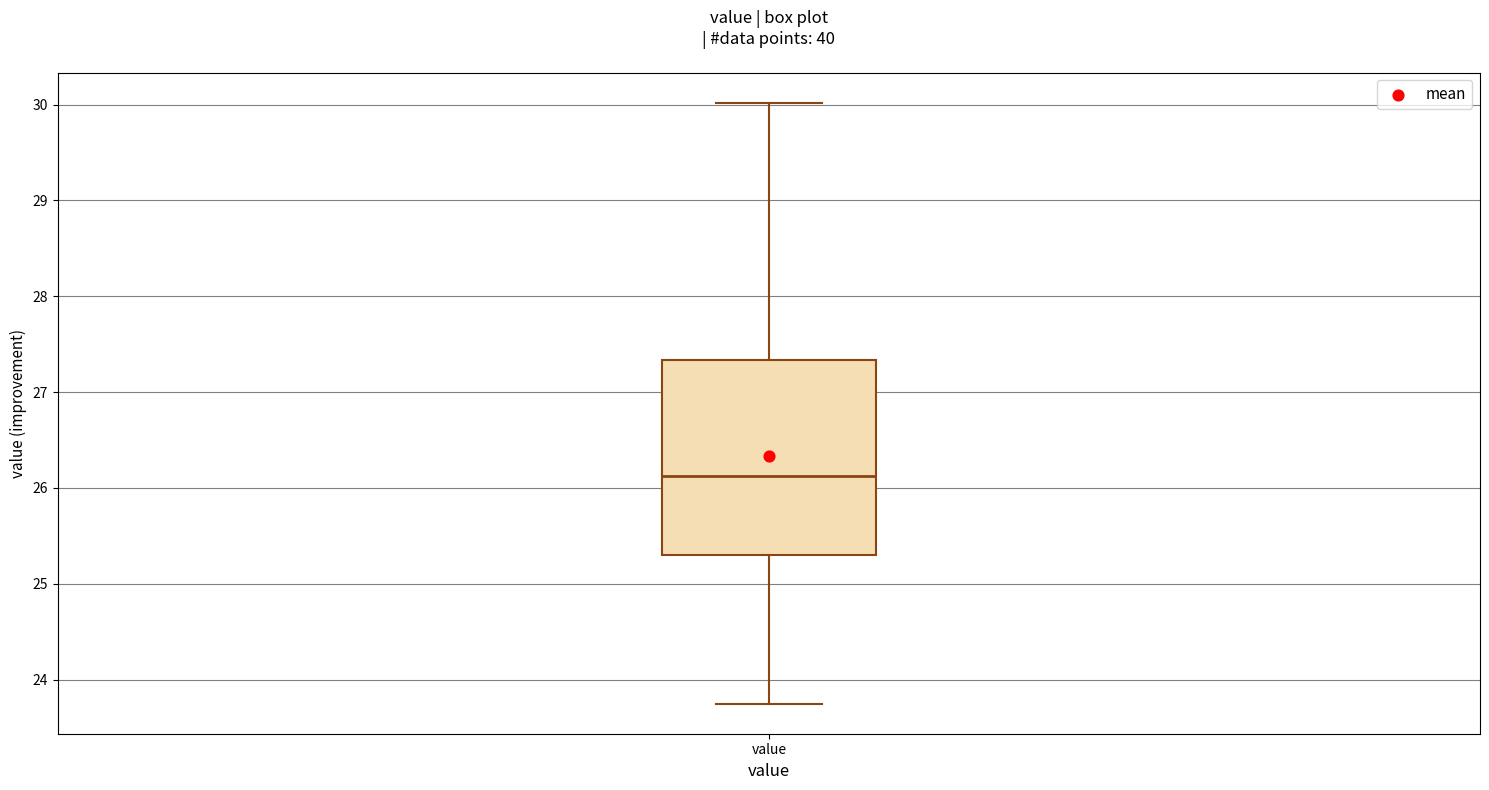

Where is the lower edge of the box for value on the y-axis? The values are not printed on the chart, so give them approximately, as read against the axis.

25.3